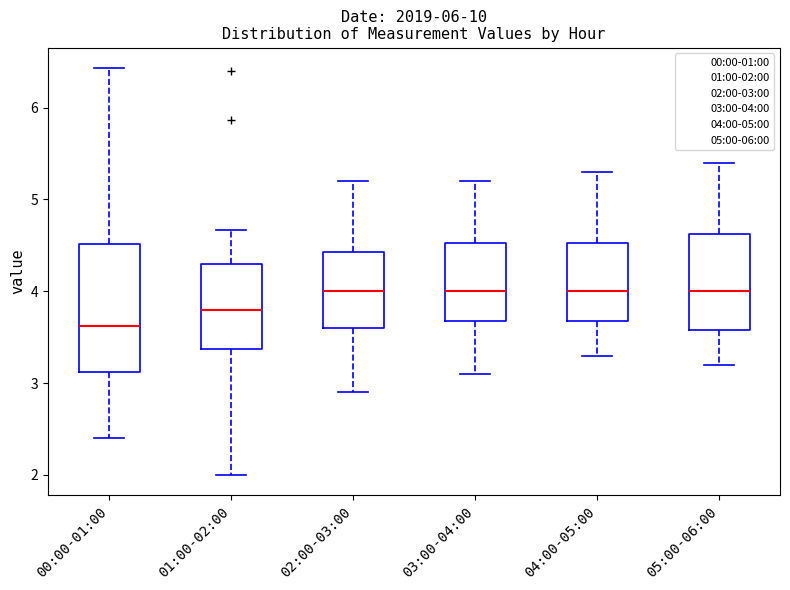

Reading left to right, transcribe this box plot: for each box, give where its median line is, the range the box spans, and where its two whiskers end, as read against the y-axis. The values are not printed on the chart, so give them approximately, as read against the axis.

00:00-01:00: median 3.6, box 3.1 to 4.5, whiskers 2.4 to 6.4
01:00-02:00: median 3.8, box 3.4 to 4.3, whiskers 2.0 to 4.7
02:00-03:00: median 4.0, box 3.6 to 4.4, whiskers 2.9 to 5.2
03:00-04:00: median 4.0, box 3.7 to 4.5, whiskers 3.1 to 5.2
04:00-05:00: median 4.0, box 3.7 to 4.5, whiskers 3.3 to 5.3
05:00-06:00: median 4.0, box 3.6 to 4.6, whiskers 3.2 to 5.4